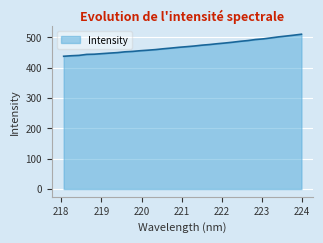

What is the difference between the maximum and minimum values?

72.6